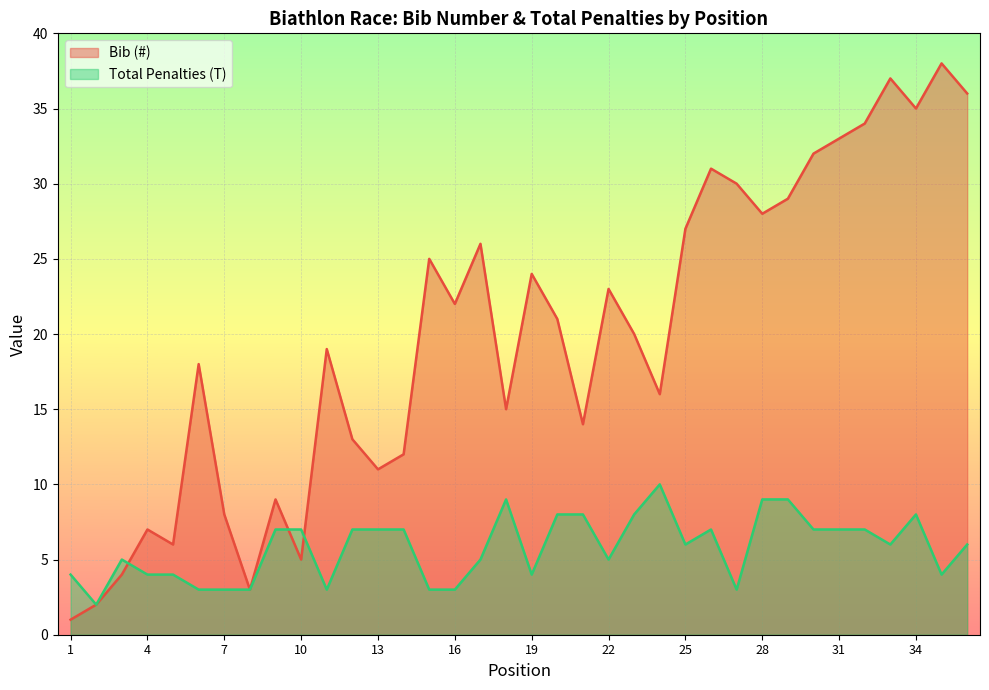

What is the sum of the Bib (#) values at 9 and 31?

42